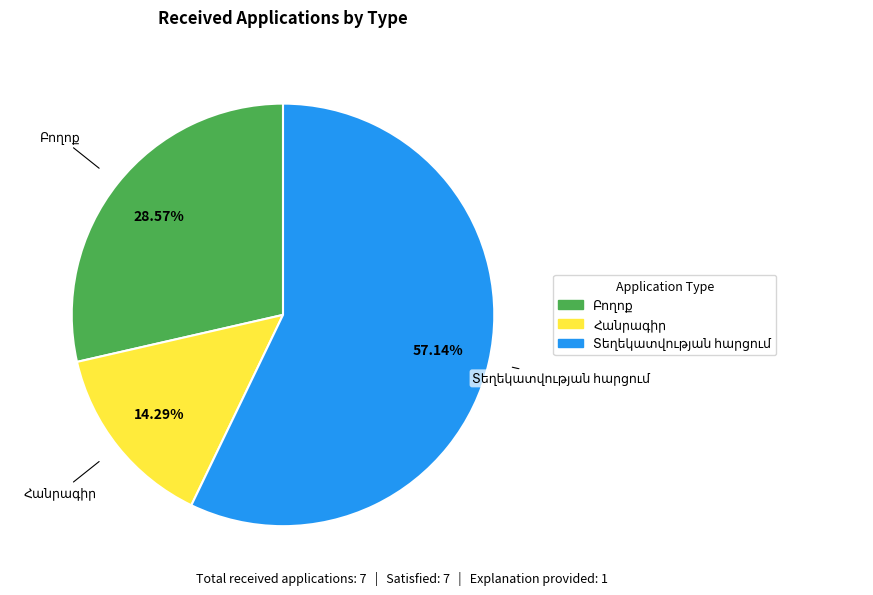

Does any single category account for the majority?

Yes